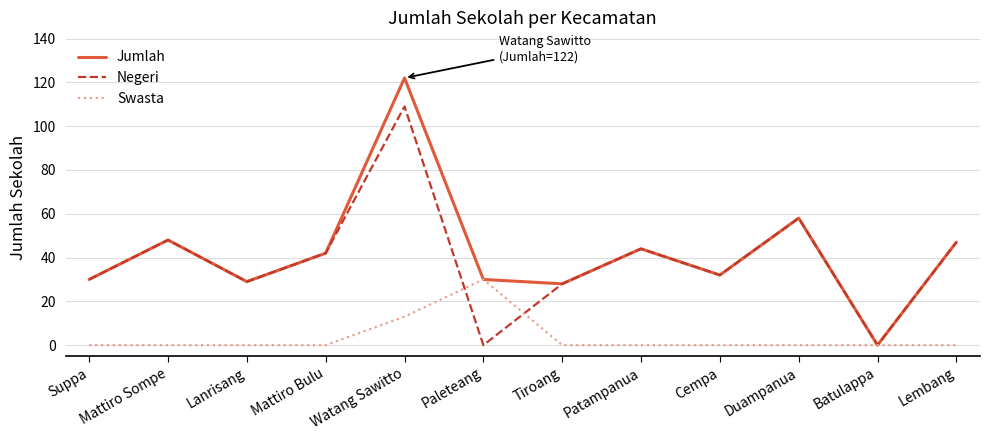

What is the spread (max minus min) of values at Watang Sawitto?

109